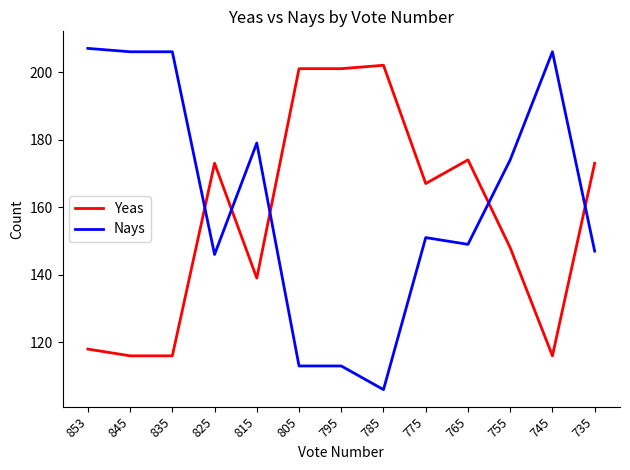

At which category does Yeas reach its first local peak?

825